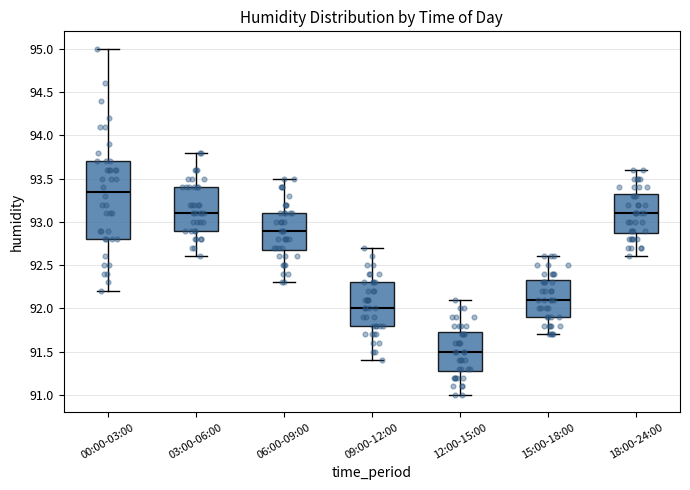

Reading left to right, read every box against the y-axis: the position of its median line, the range the box covers, and the ends of its whiskers. The values are not printed on the chart, so give them approximately, as read against the axis.

00:00-03:00: median 93.35, box 92.80 to 93.70, whiskers 92.20 to 95.00
03:00-06:00: median 93.10, box 92.90 to 93.40, whiskers 92.60 to 93.80
06:00-09:00: median 92.90, box 92.70 to 93.10, whiskers 92.30 to 93.50
09:00-12:00: median 92.00, box 91.80 to 92.30, whiskers 91.40 to 92.70
12:00-15:00: median 91.50, box 91.30 to 91.75, whiskers 91.00 to 92.10
15:00-18:00: median 92.10, box 91.90 to 92.35, whiskers 91.70 to 92.60
18:00-24:00: median 93.10, box 92.90 to 93.35, whiskers 92.60 to 93.60